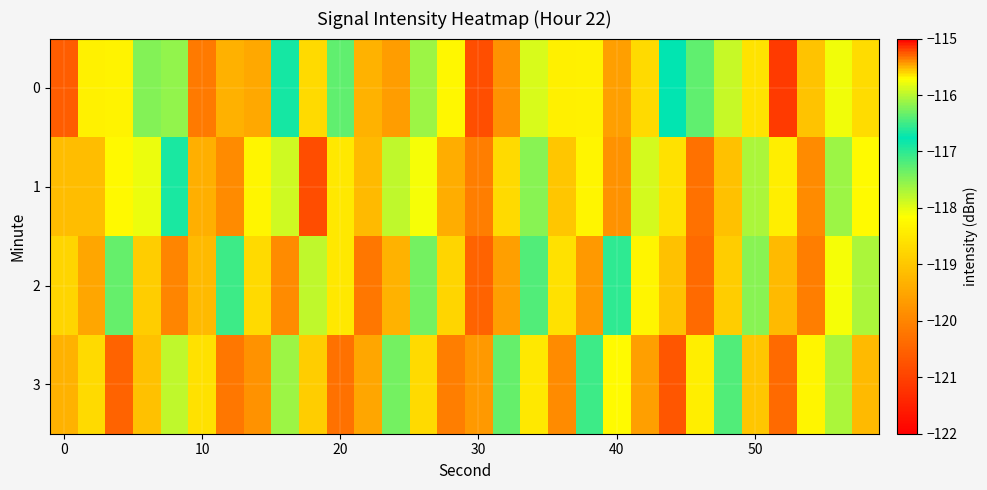

How many distinct data groups are displayed?

4